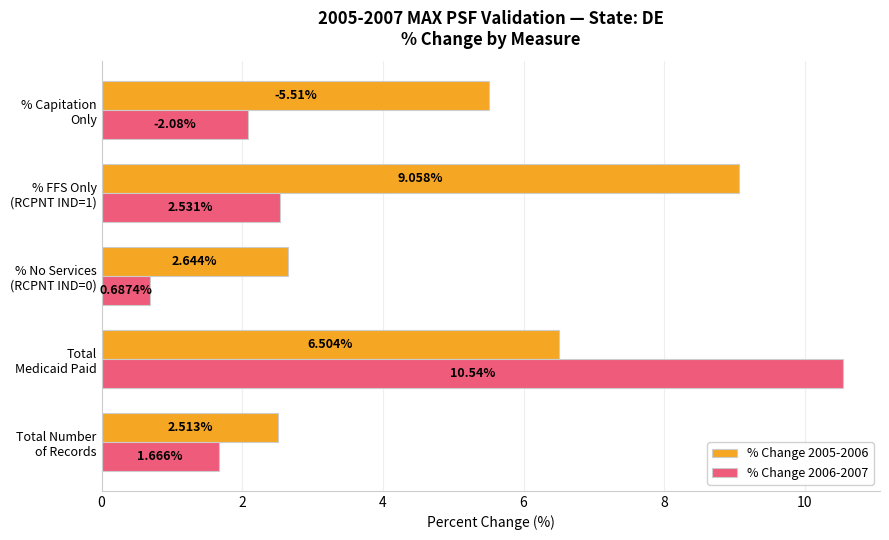

Which series has the largest range (max minus min)?

% Change 2006-2007